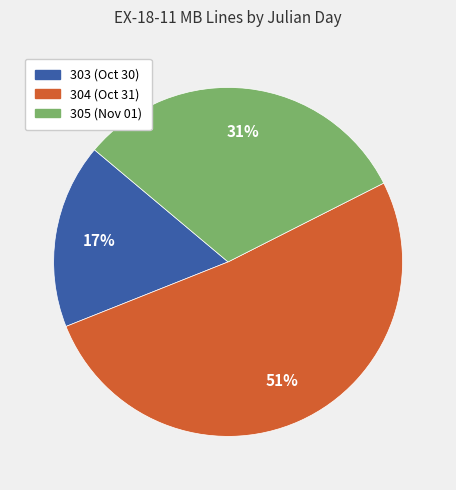

To the nearest percent, what is the combined percentage of 304 and 305?

83%